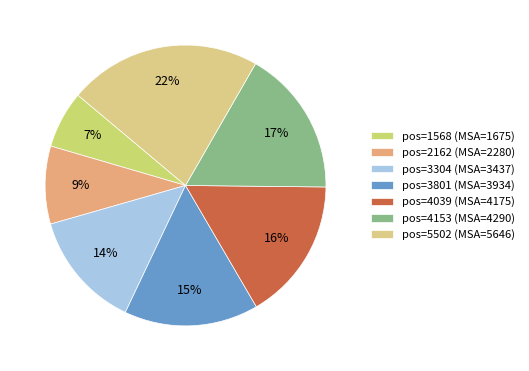

Which category has the smallest portion of the pie?

pos=1568 (MSA=1675)